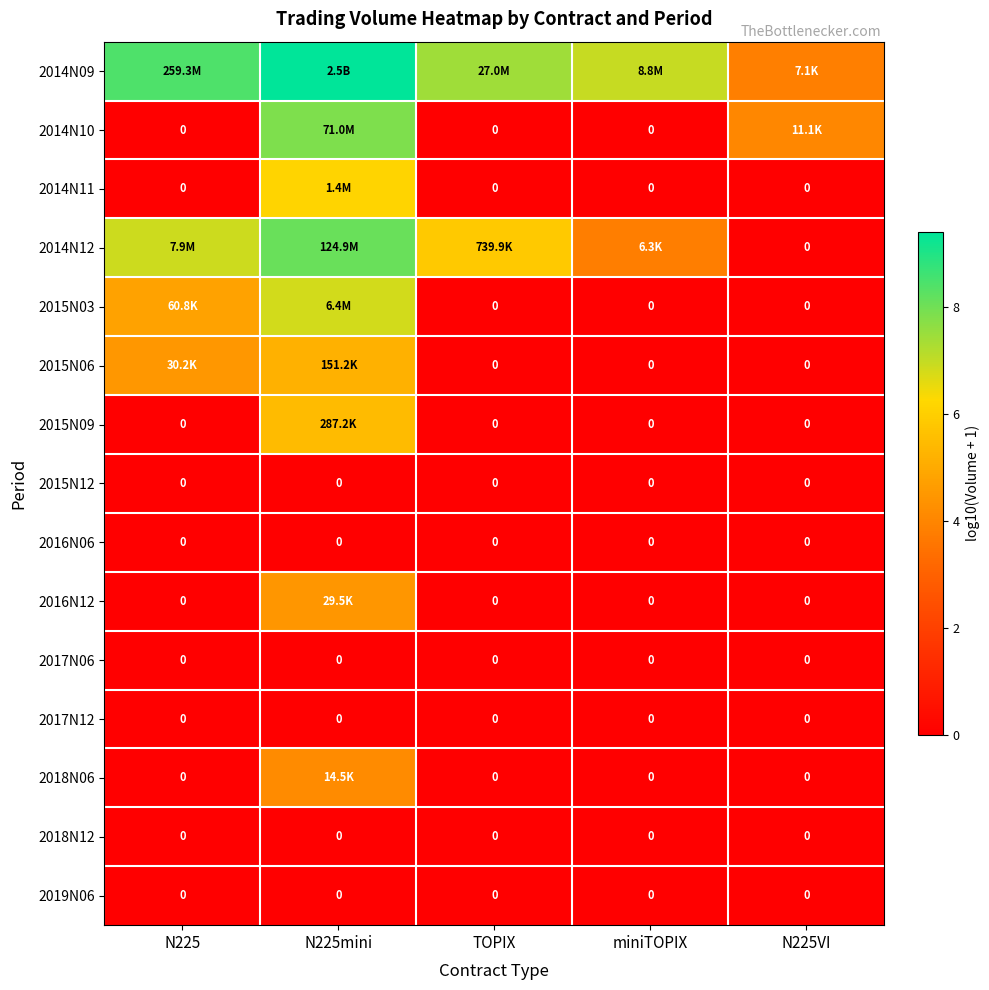

What is the total value across all series at TOPIX?

13.3